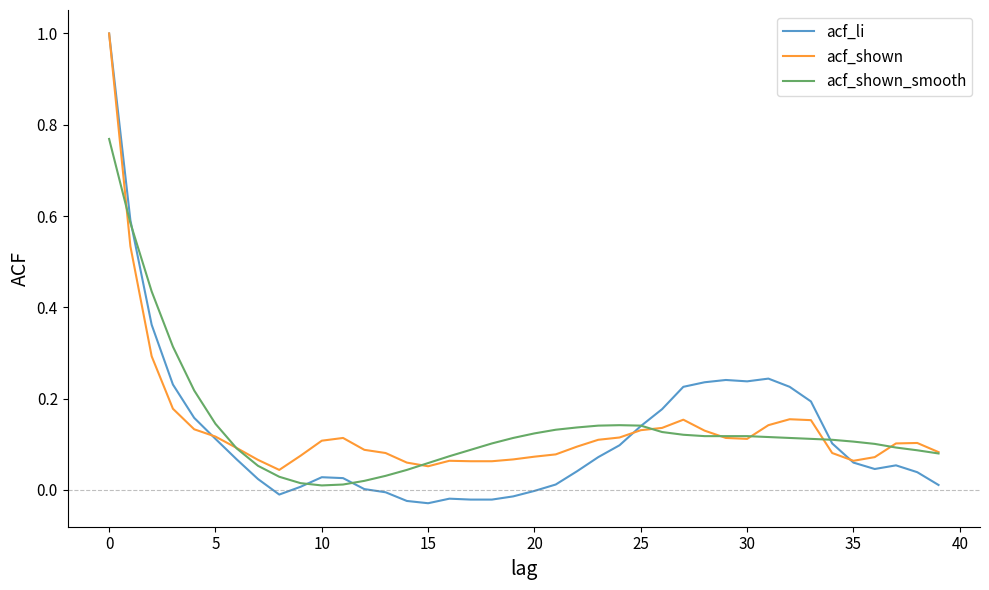

Which series has the largest range (max minus min)?

acf_li